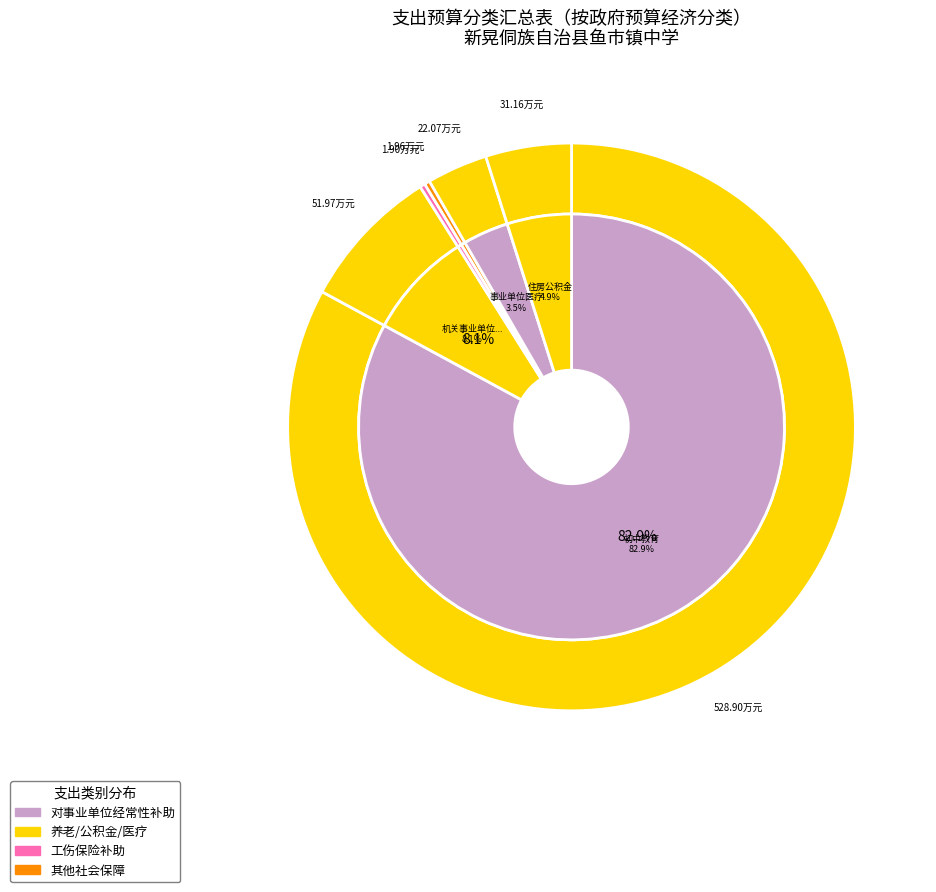

Which category accounts for the majority?

初中教育